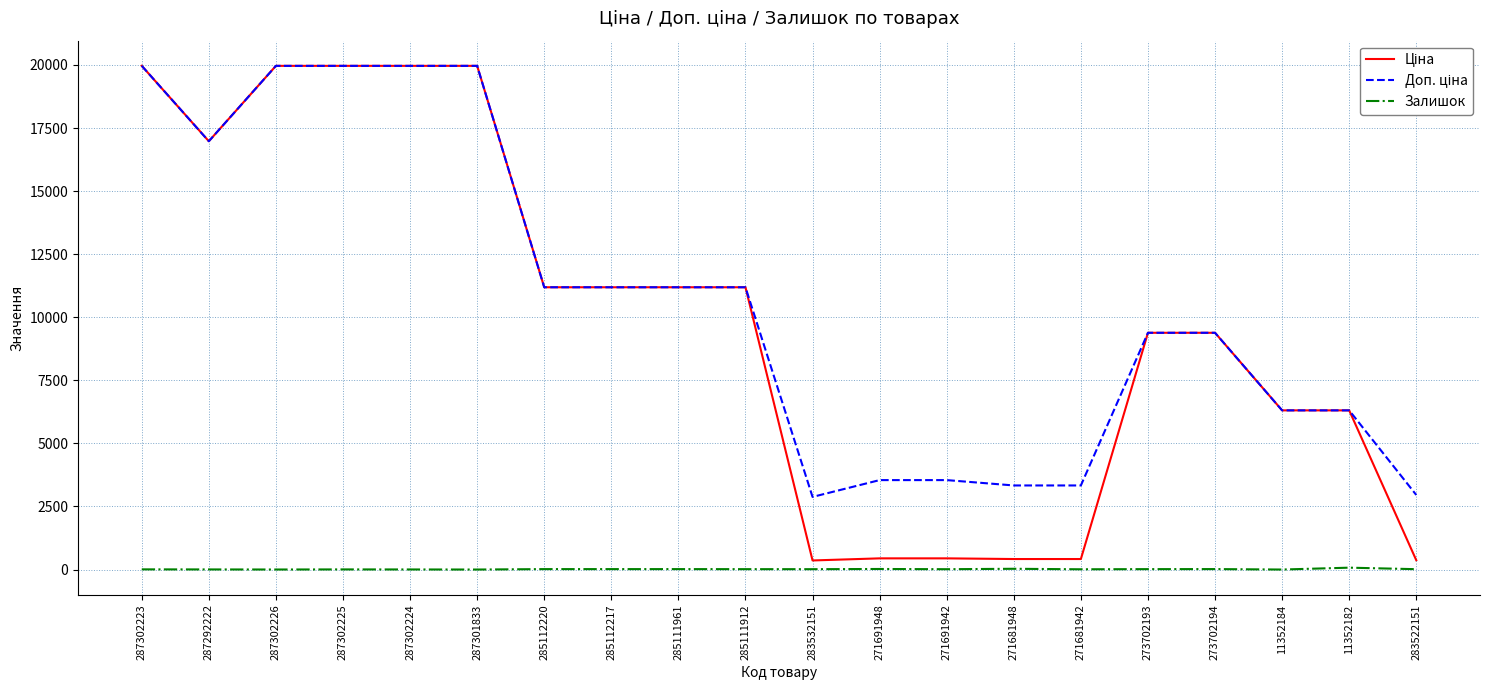

What position from the left is 271681948?

14